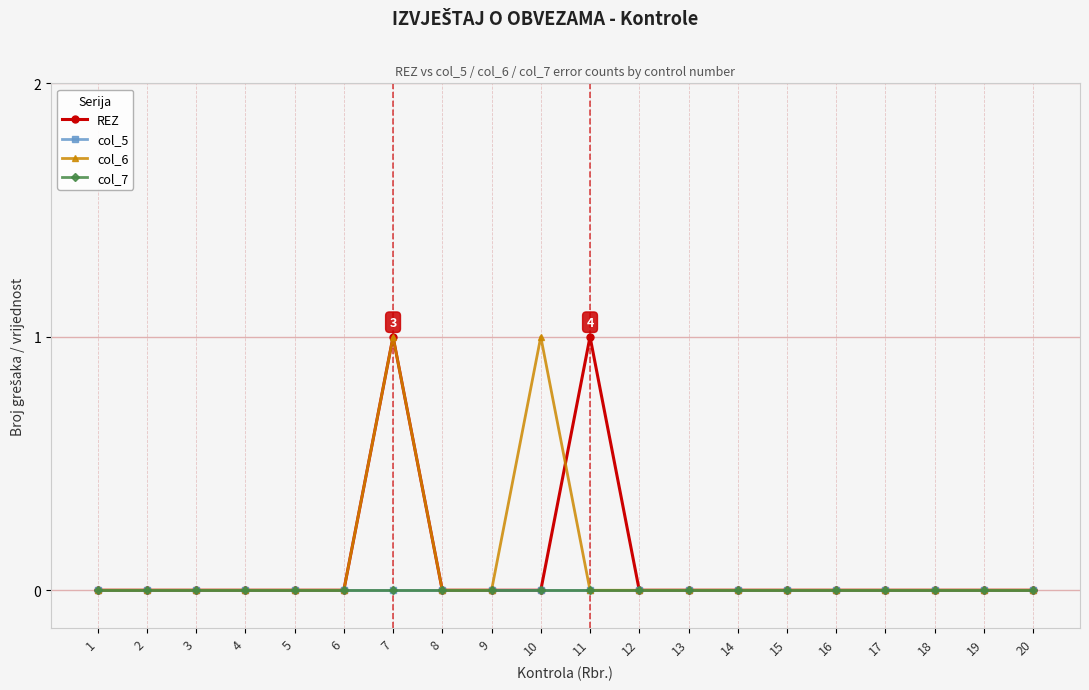

How many lines are shown in the chart?

4